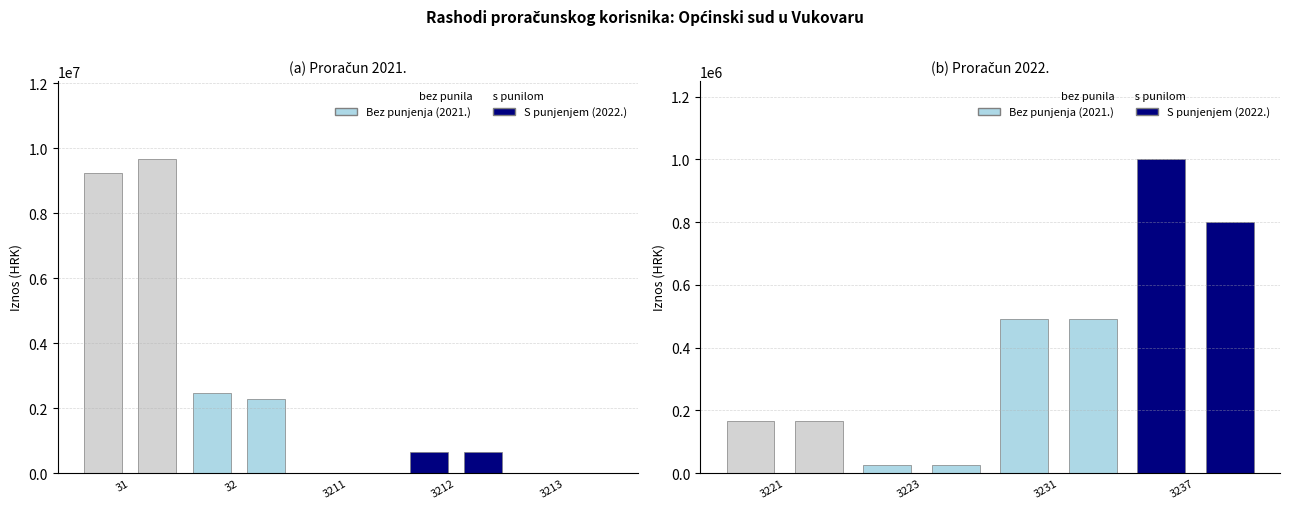

List the series in order of their overall mean, highest first.

Proračun za 2021., Proračun za 2022.